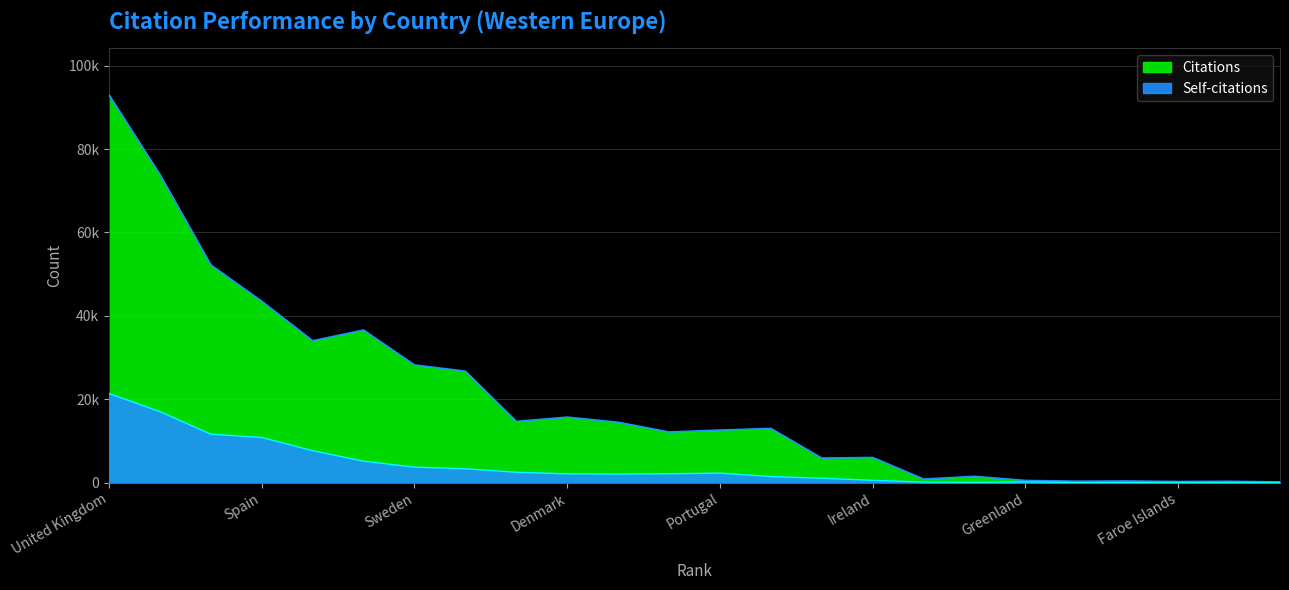

Reading left to right, transcribe all the data shown in this chart.

Citations: United Kingdom=93032	Germany=73913	France=52219	Spain=43511	Italy=34023	Netherlands=36595	Sweden=28220	Switzerland=26724	Norway=14667	Denmark=15693	Belgium=14467	Finland=12129	Portugal=12595	Austria=12981	Greece=5863	Ireland=6021	Iceland=834	Luxembourg=1488	Greenland=497	Cyprus=314	Malta=367	Faroe Islands=244	Monaco=293	Gibraltar=151
Self-citations: United Kingdom=21379	Germany=17030	France=11621	Spain=10812	Italy=7653	Netherlands=5125	Sweden=3703	Switzerland=3302	Norway=2468	Denmark=2079	Belgium=2016	Finland=2104	Portugal=2261	Austria=1436	Greece=1038	Ireland=532	Iceland=105	Luxembourg=37	Greenland=144	Cyprus=13	Malta=9	Faroe Islands=11	Monaco=11	Gibraltar=0